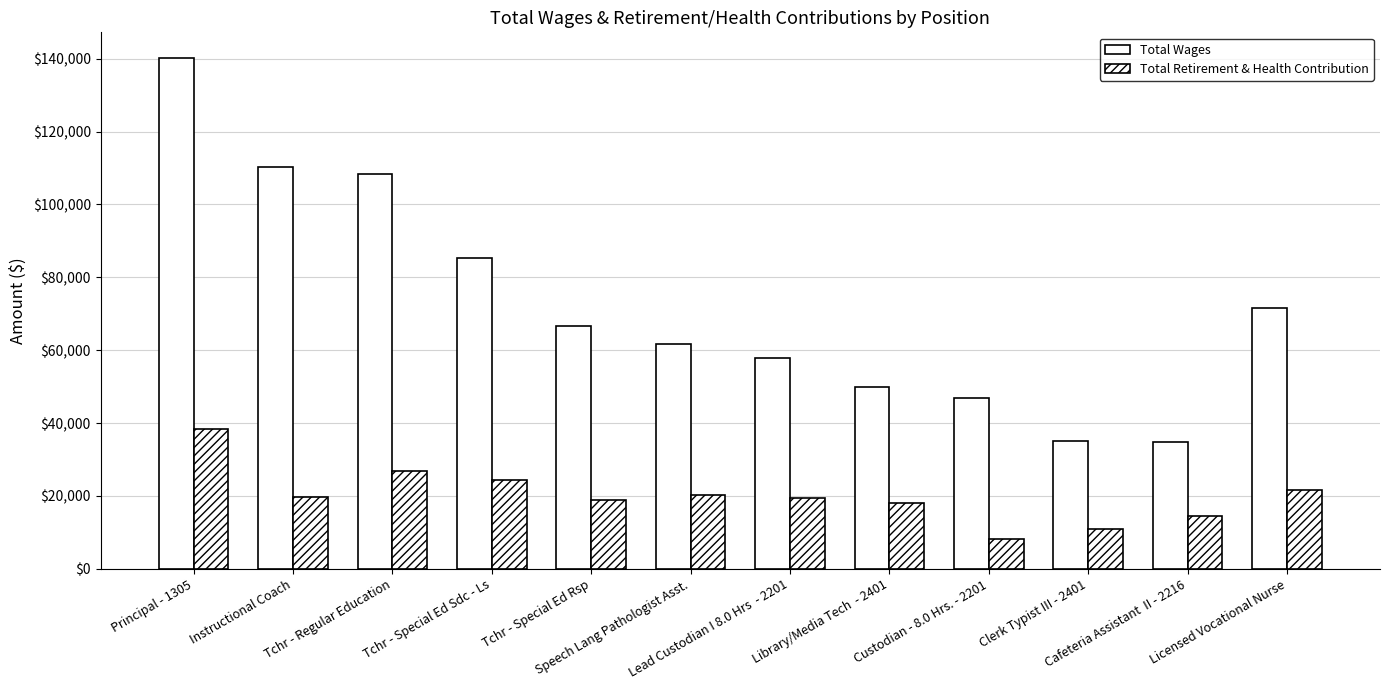

Does the chart contain stacked bars?

No